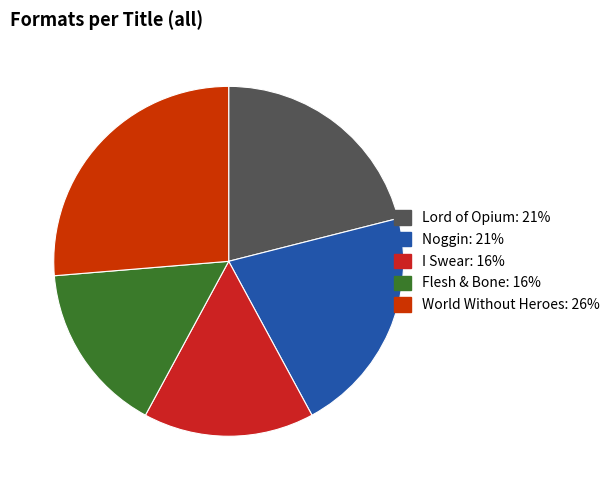

Is there a majority slice in this chart?

No